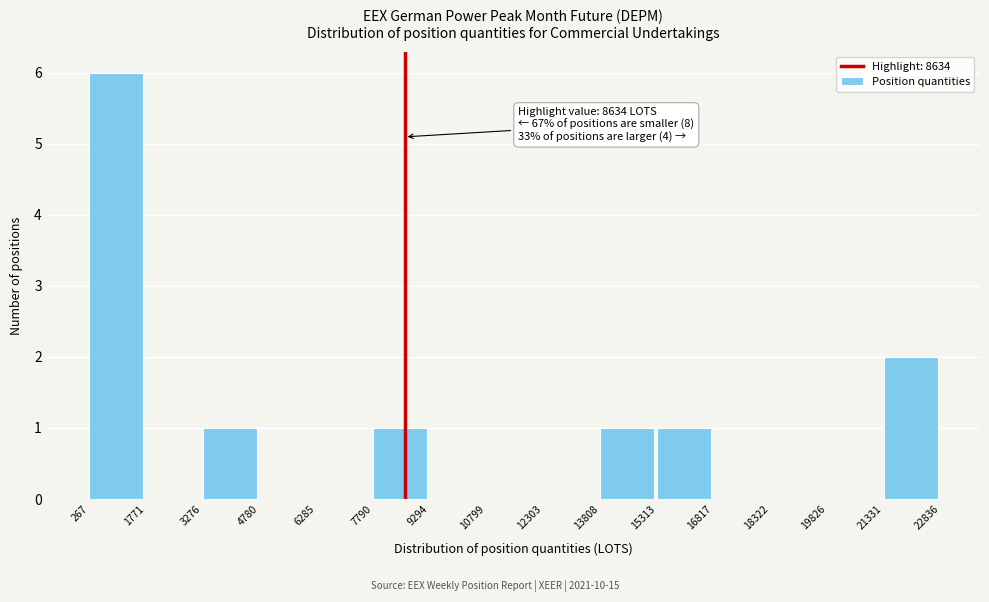

Over which range of the x-axis is the bar tallest?

267 to 1771